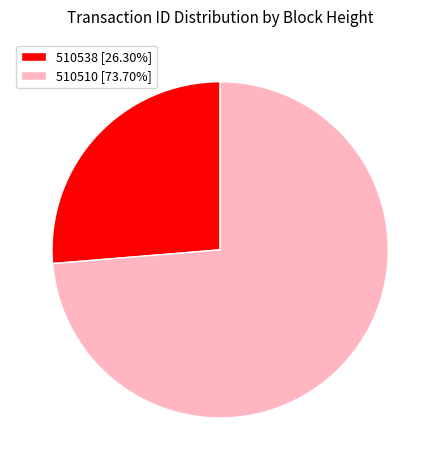

Combined, do 510510 [73.70%] and 510538 [26.30%] account for over 50%?

Yes